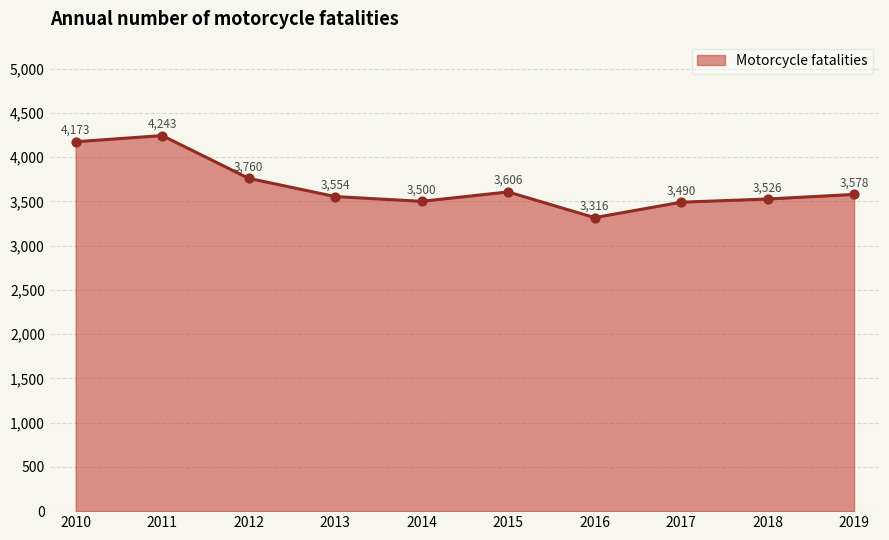

What is the ratio of the value at 2014 to the value at 2018?

1.0